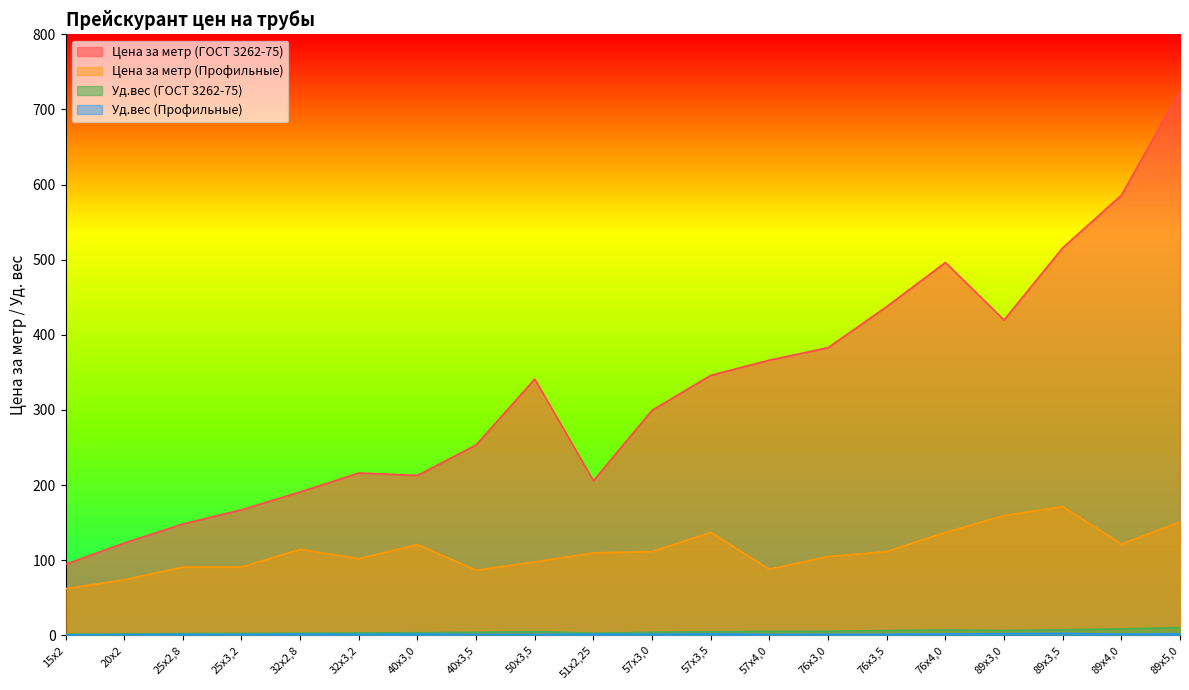

What is the difference between the second highest and minimum values in the Цена за метр (Профильные) series?

97.4